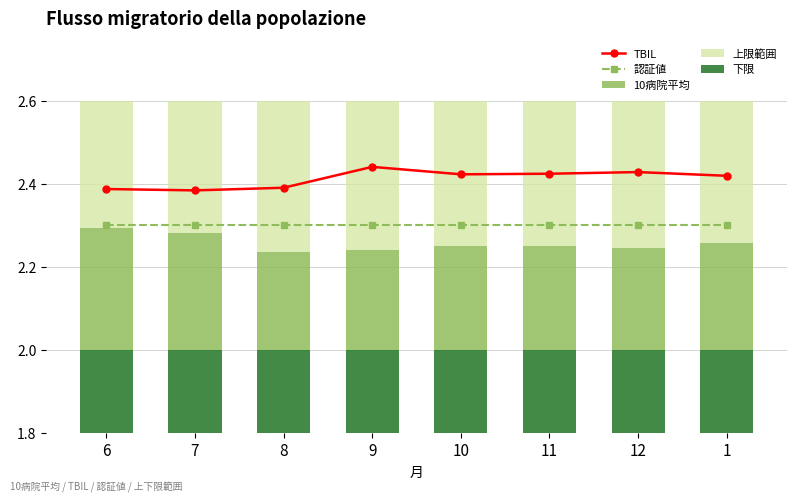

At which category is the sum across all series the highest?

9